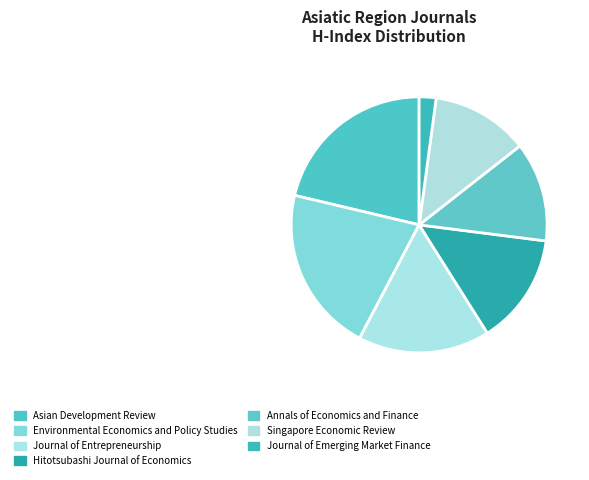

Is Singapore Economic Review the majority of the pie?

No